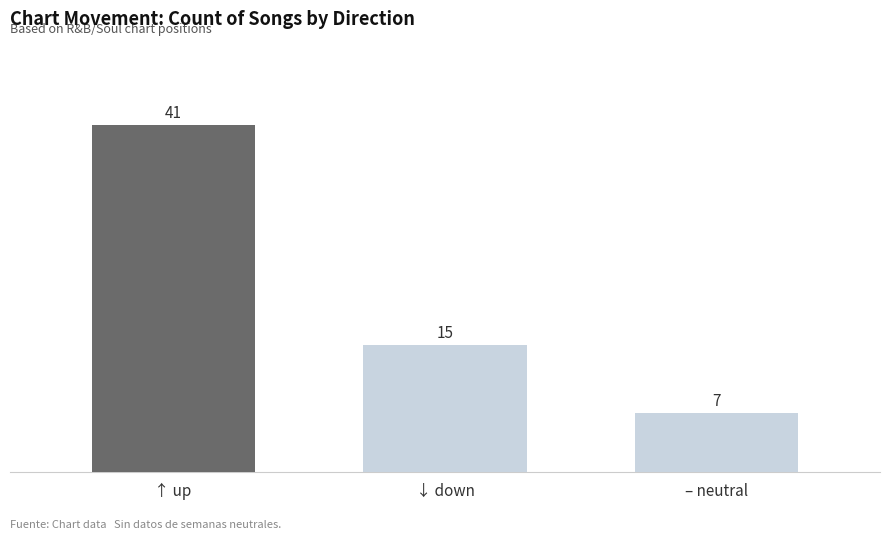

Where does the data first go above 15?

↑ up